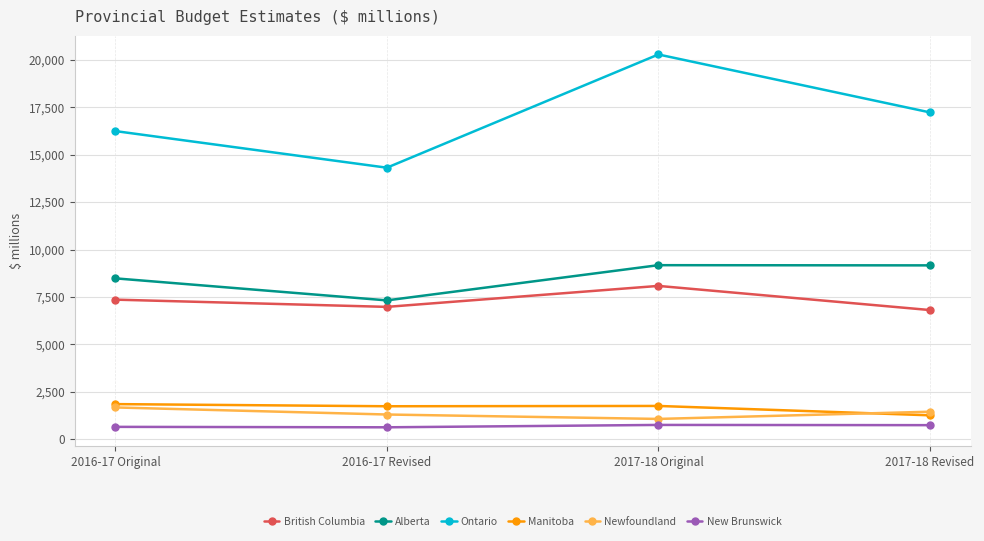

Where does the Ontario series first go above 17226?

2017-18 Original